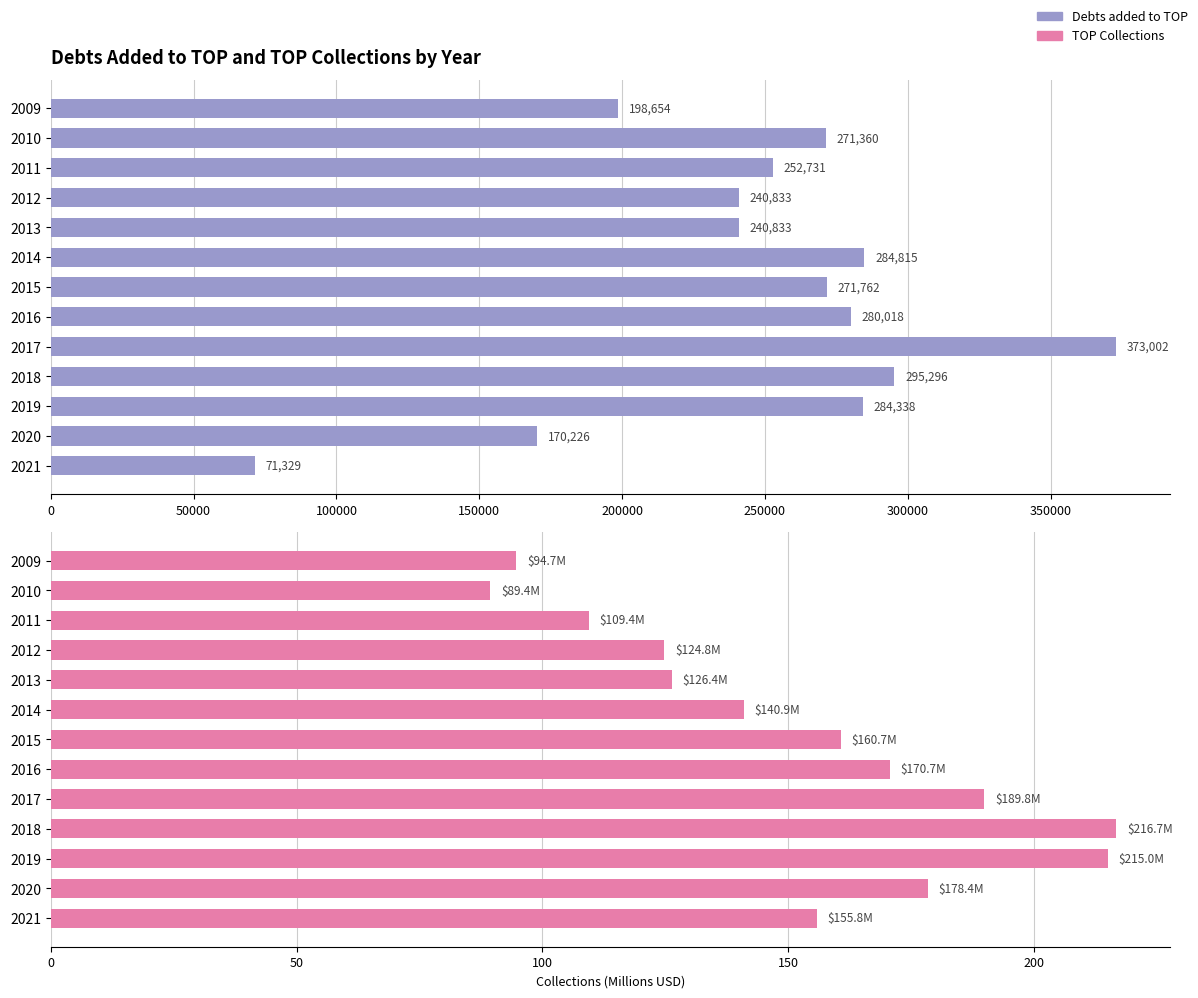

How many values in the Debts added to TOP series are below 271360?

6